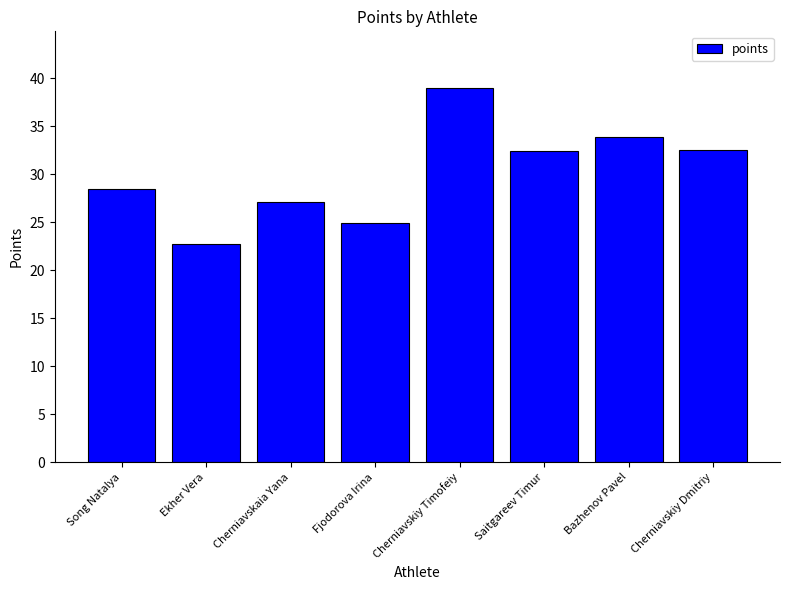

What position from the right is Fjodorova Irina?

5